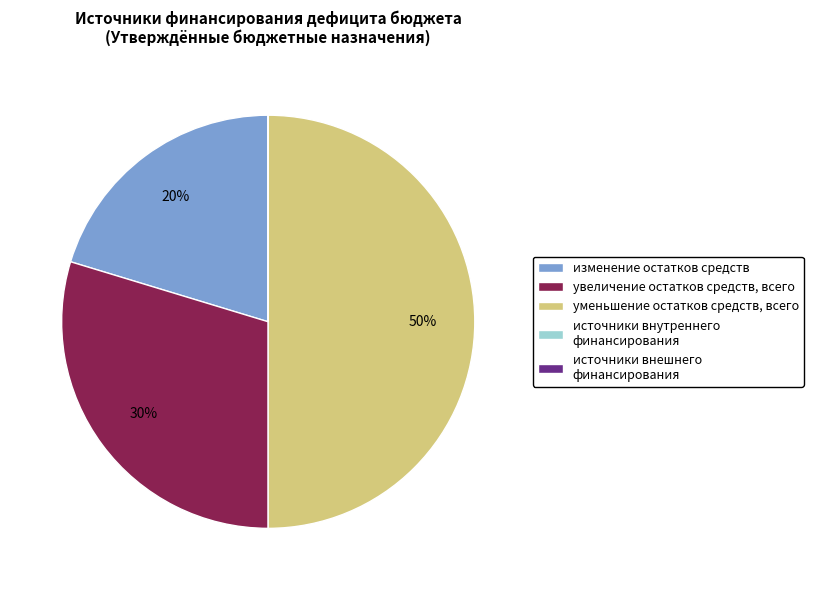

Which slice is the largest?

уменьшение остатков средств, всего